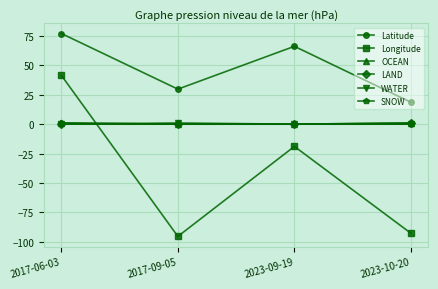

True or false: Longitude has a value of 60.3 at 2017-06-03.

False